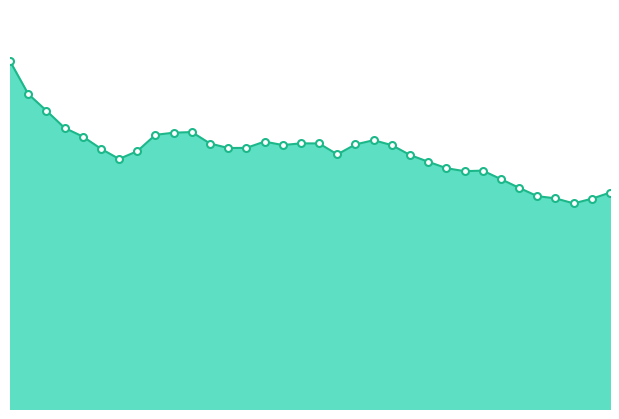

At which category does the data reach its first local peak?

1981